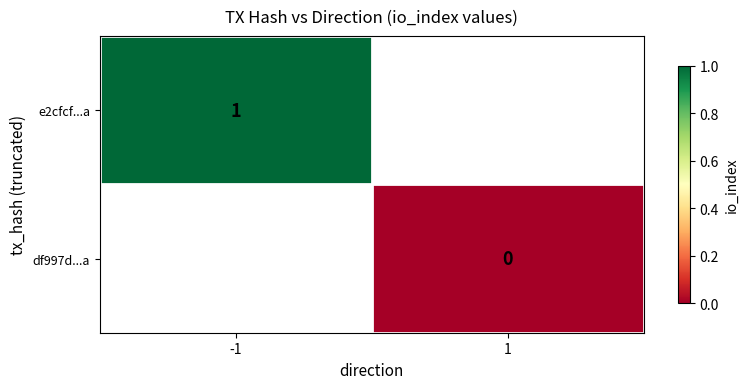

True or false: e2cfcf...a has a value of 2 at -1.

False